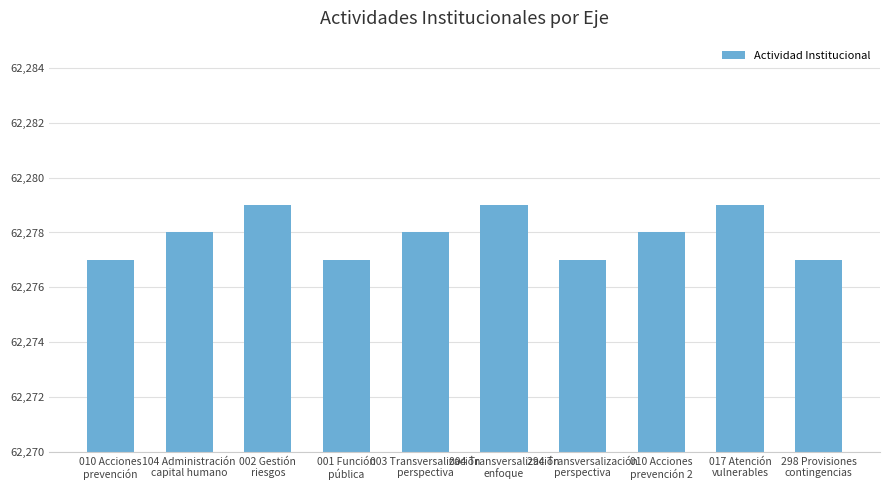

What is the value of the 3rd bar from the left?

62279